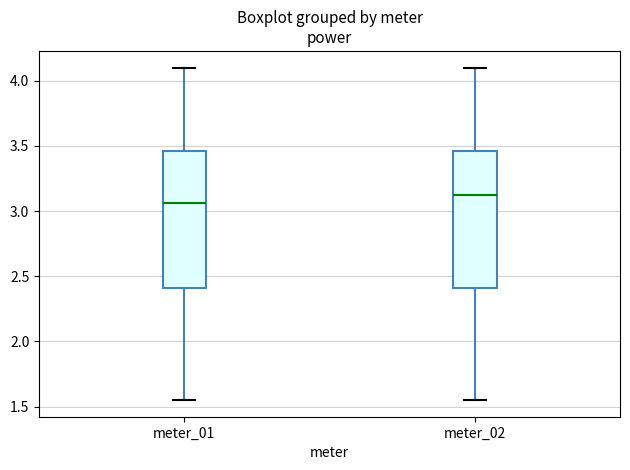

Reading left to right, transcribe this box plot: for each box, give where its median line is, the range the box spans, and where its two whiskers end, as read against the y-axis. The values are not printed on the chart, so give them approximately, as read against the axis.

meter_01: median 3.05, box 2.40 to 3.45, whiskers 1.55 to 4.10
meter_02: median 3.10, box 2.40 to 3.45, whiskers 1.55 to 4.10